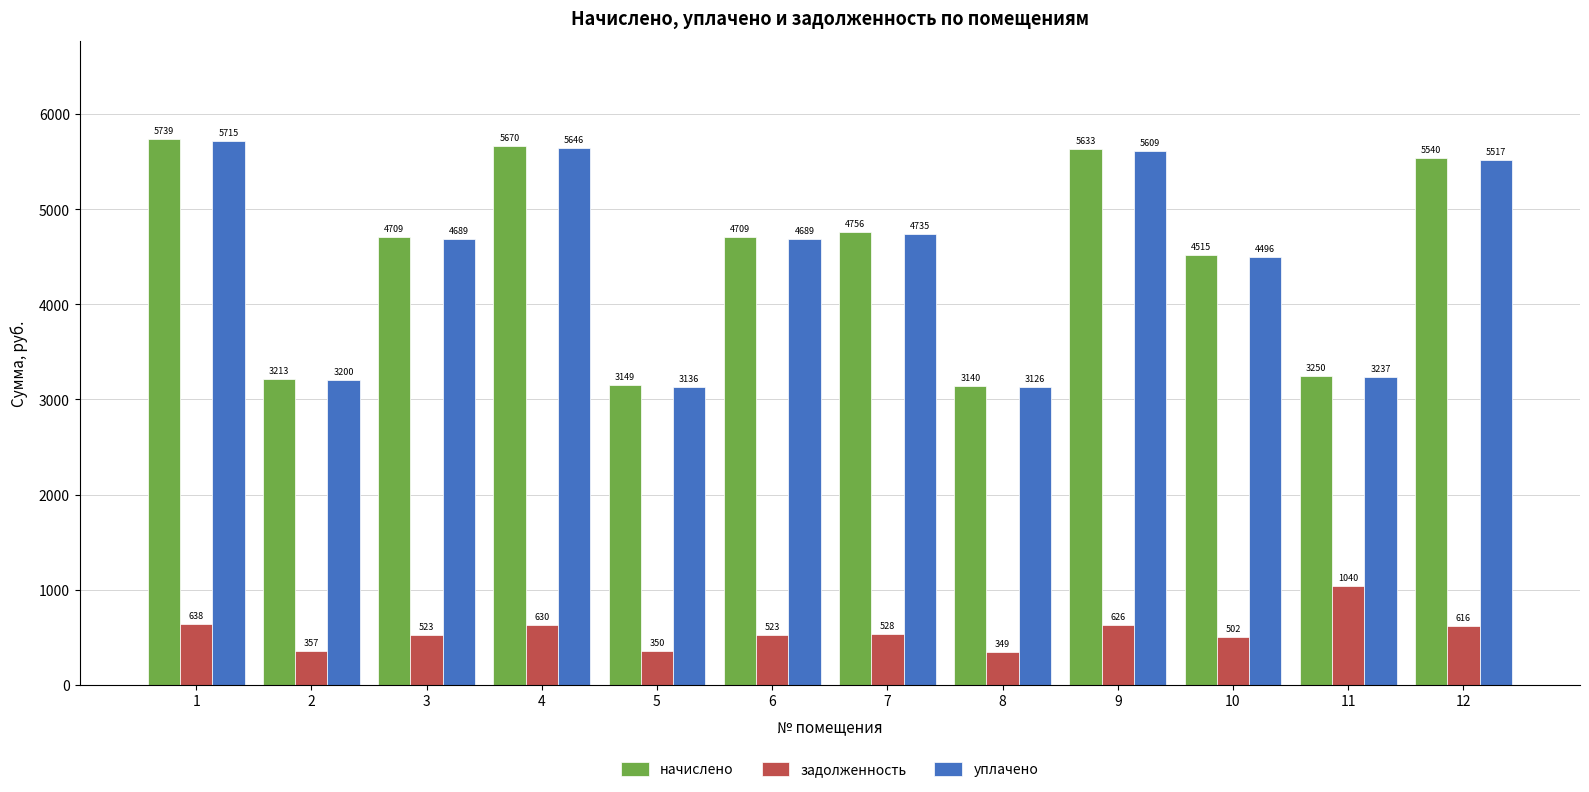

At which category is the sum across all series the highest?

1